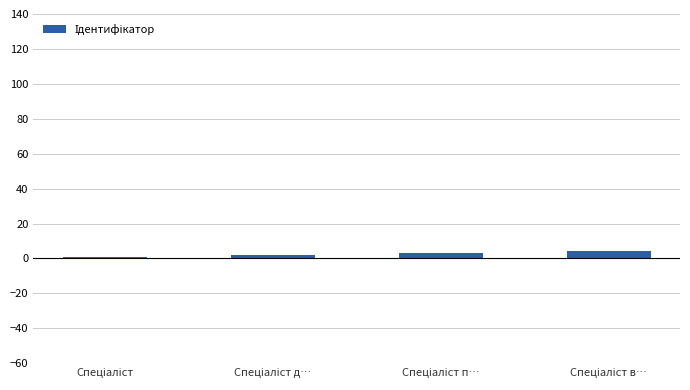

What is the sum of all values?

10